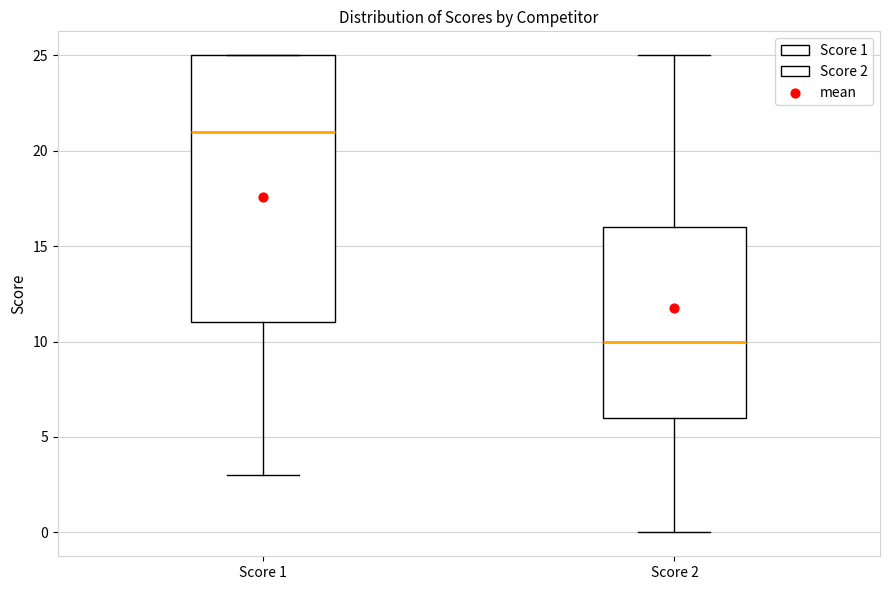

Reading left to right, transcribe this box plot: for each box, give where its median line is, the range the box spans, and where its two whiskers end, as read against the y-axis. The values are not printed on the chart, so give them approximately, as read against the axis.

Score 1: median 21, box 11 to 25, whiskers 3 to 25
Score 2: median 10, box 6 to 16, whiskers 0 to 25